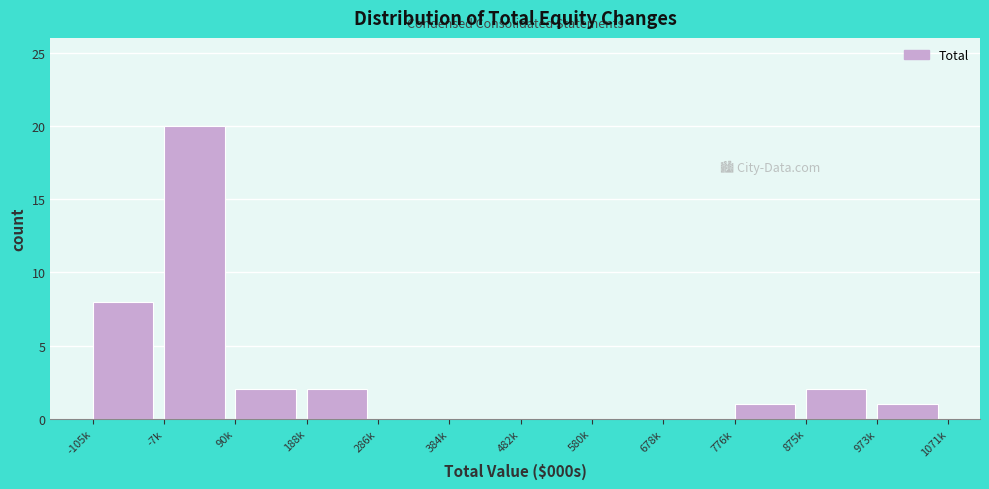

Reading left to right, transcribe all the data shown in this chart.

-105k=8	-7k=20	90k=2	188k=2	286k=0	384k=0	482k=0	580k=0	678k=0	776k=1	875k=2	973k=1